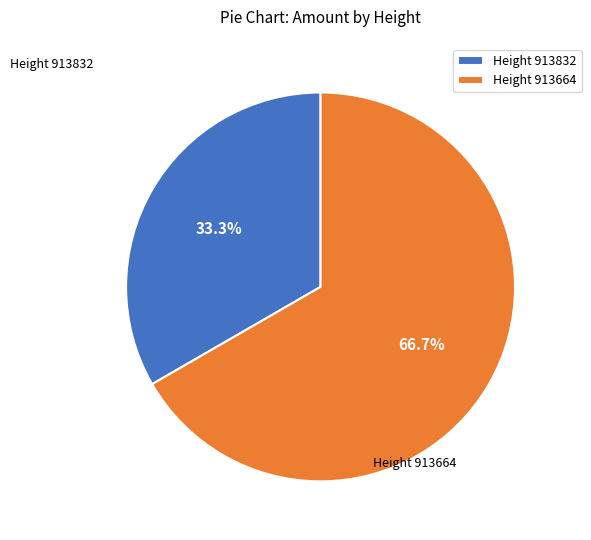

Which category accounts for the majority?

Height 913664